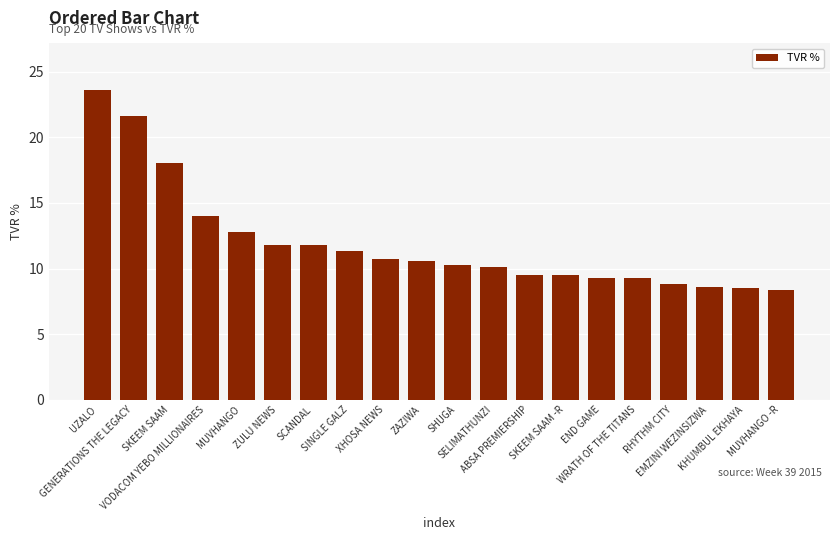

What is the average value?

11.9